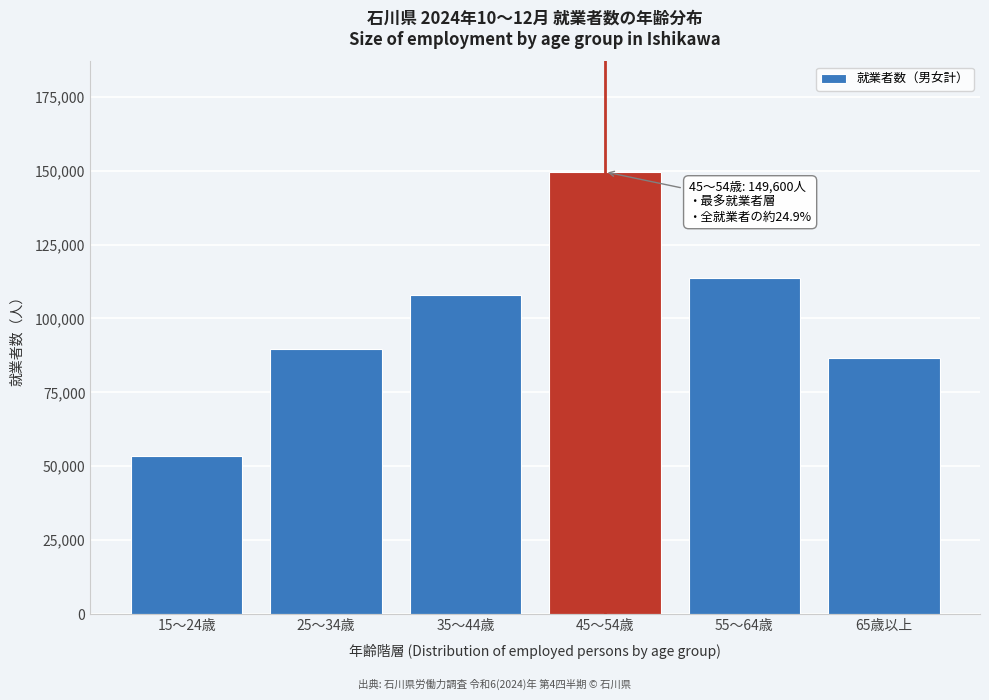

Reading left to right, transcribe all the data shown in this chart.

53400	89500	107900	149600	113600	86500